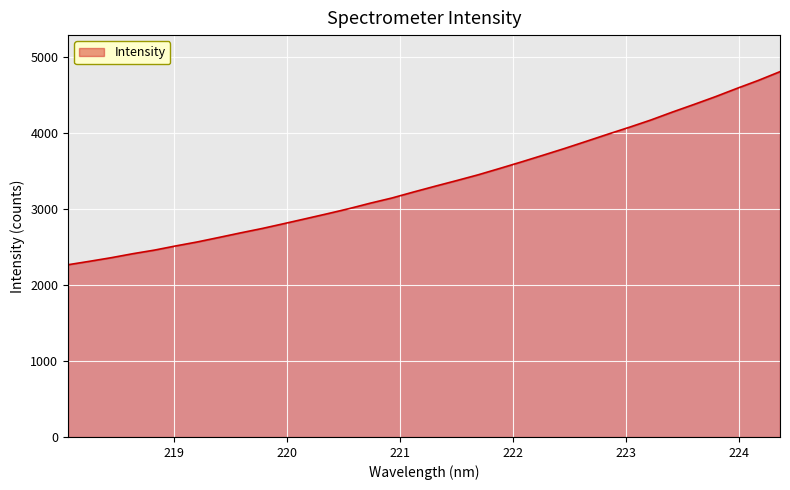

What is the maximum value shown in the chart?

4805.3